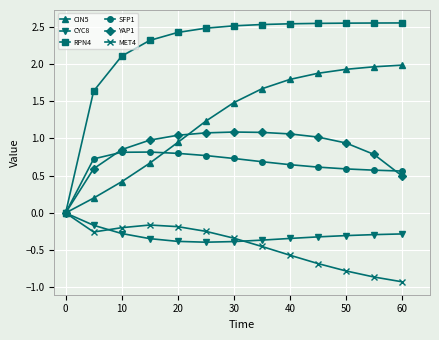

Which series has the largest range (max minus min)?

RPN4